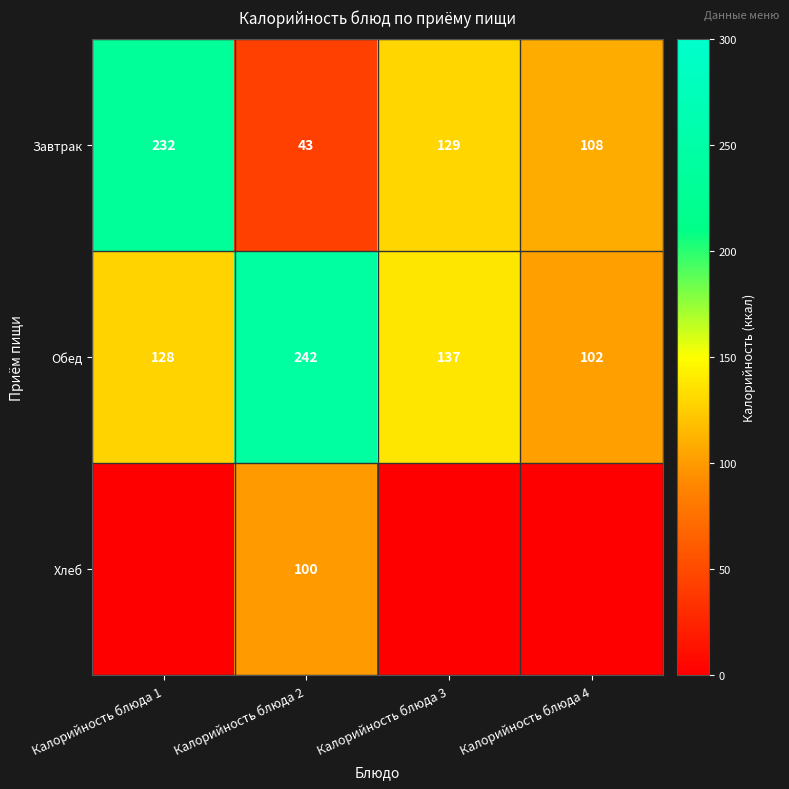

True or false: Хлеб has a value of 170.9 at Калорийность блюда 2.

False